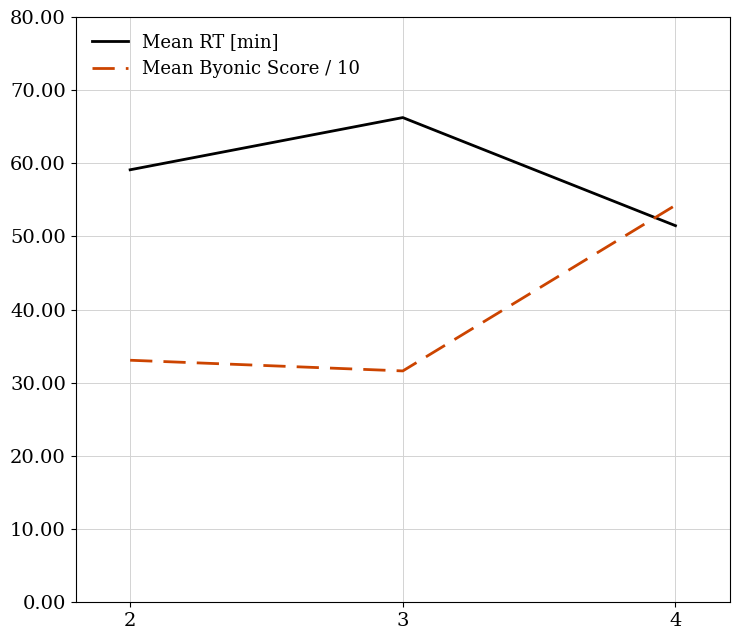

At which category does the chart reach its peak across all series?

3